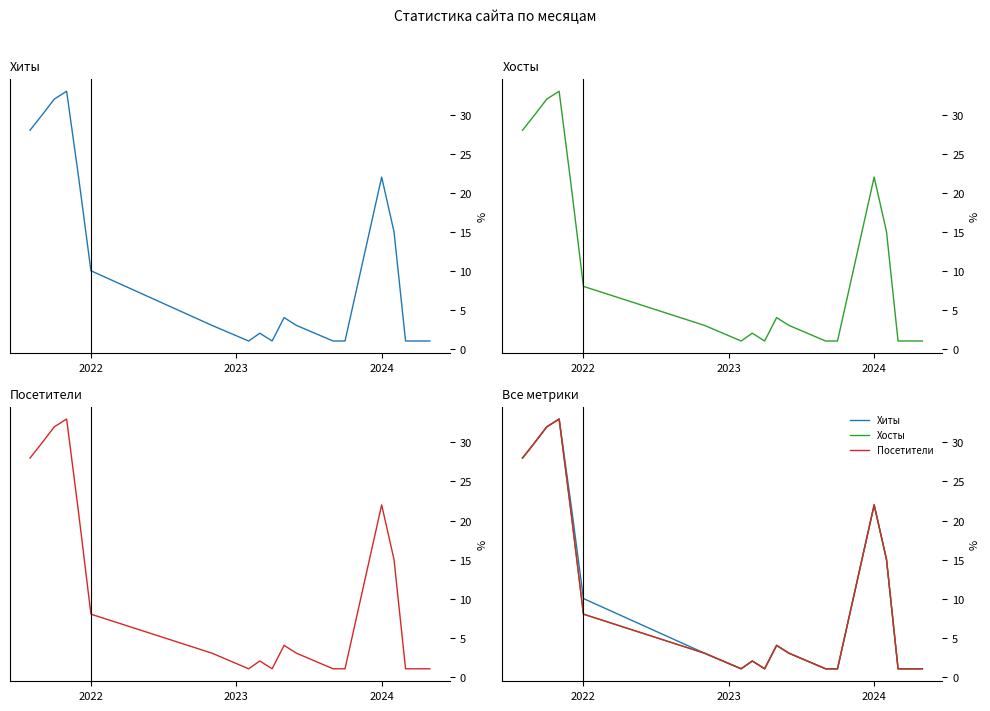

What is the maximum value for Посетители?

33